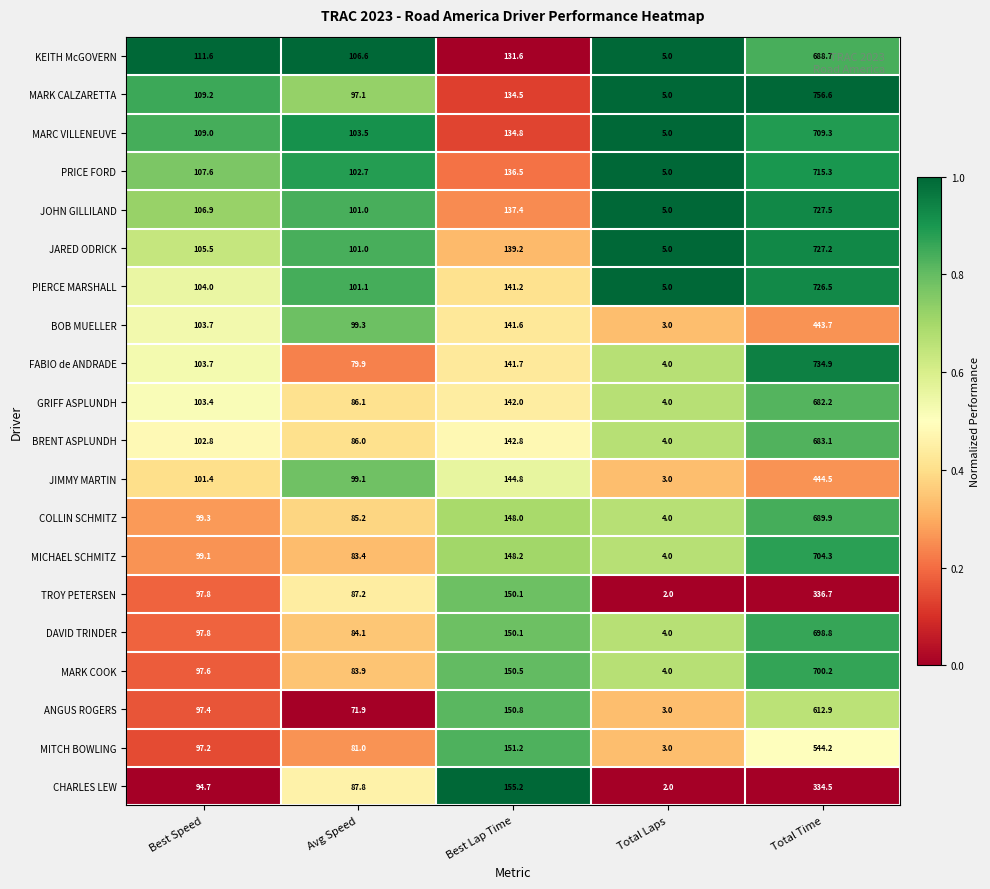

Count the number of data series in this chart.

20